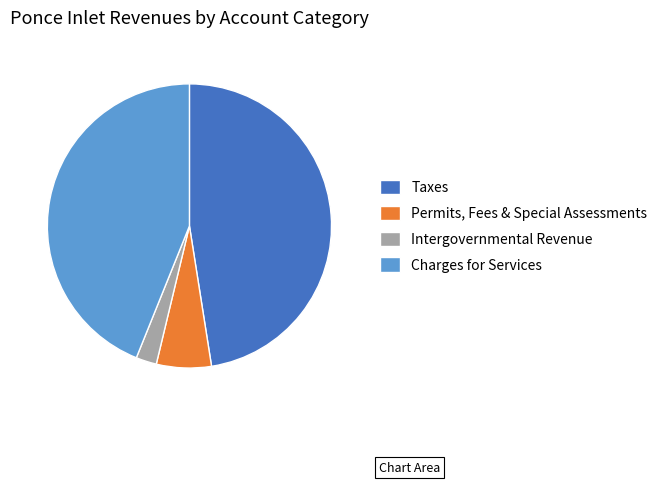

What is the ratio of the value at Charges for Services to the value at Taxes?

0.9